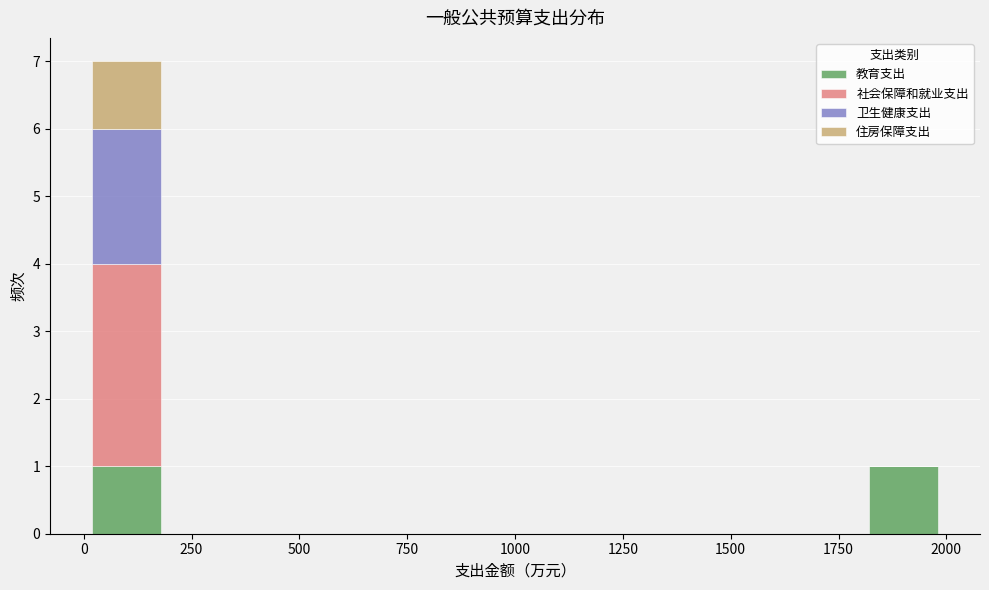

Reading left to right, transcribe this chart: for each stacked bar, give the range it covers on the x-axis and its total height. The values are not printed on the chart, so give them approximately, as read against the axis.

0 to 200: 7
200 to 400: 0
400 to 600: 0
600 to 800: 0
800 to 1000: 0
1000 to 1200: 0
1200 to 1400: 0
1400 to 1600: 0
1600 to 1800: 0
1800 to 2000: 1